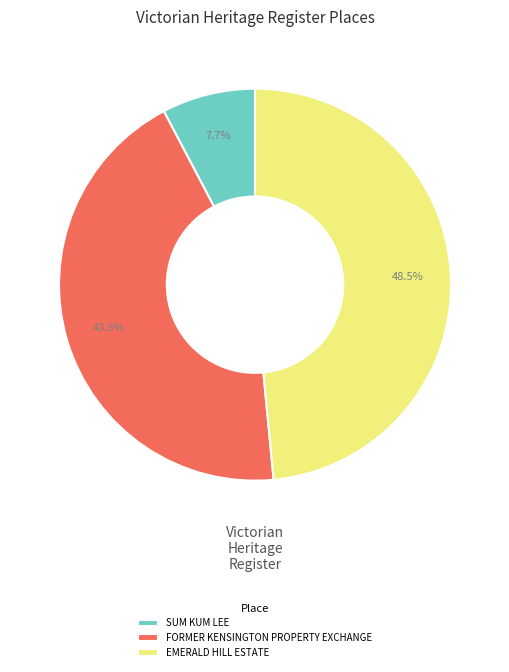

Which slice is the smallest?

SUM KUM LEE